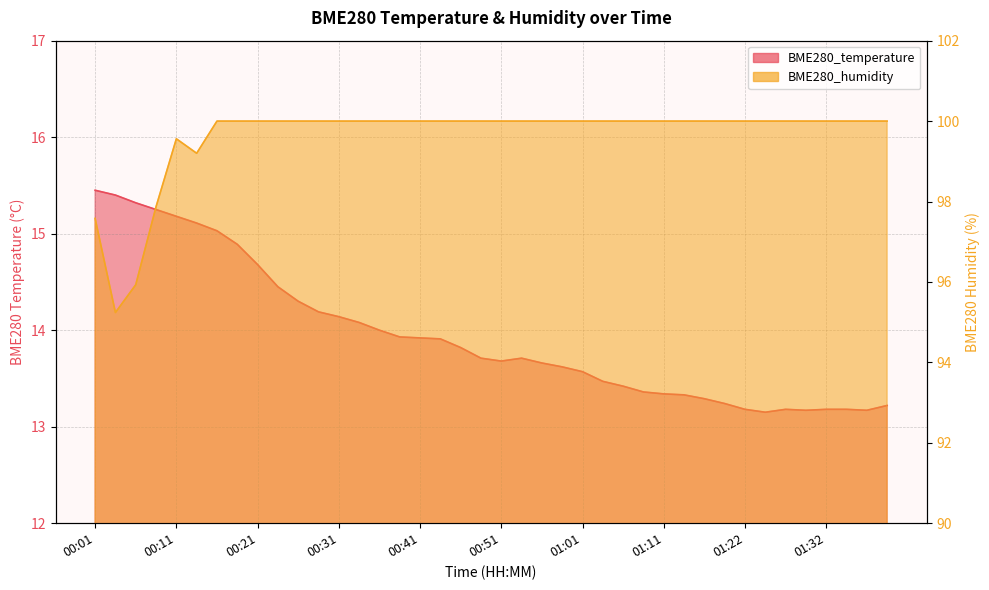

What is the label of the 17th point from the right?

00:58